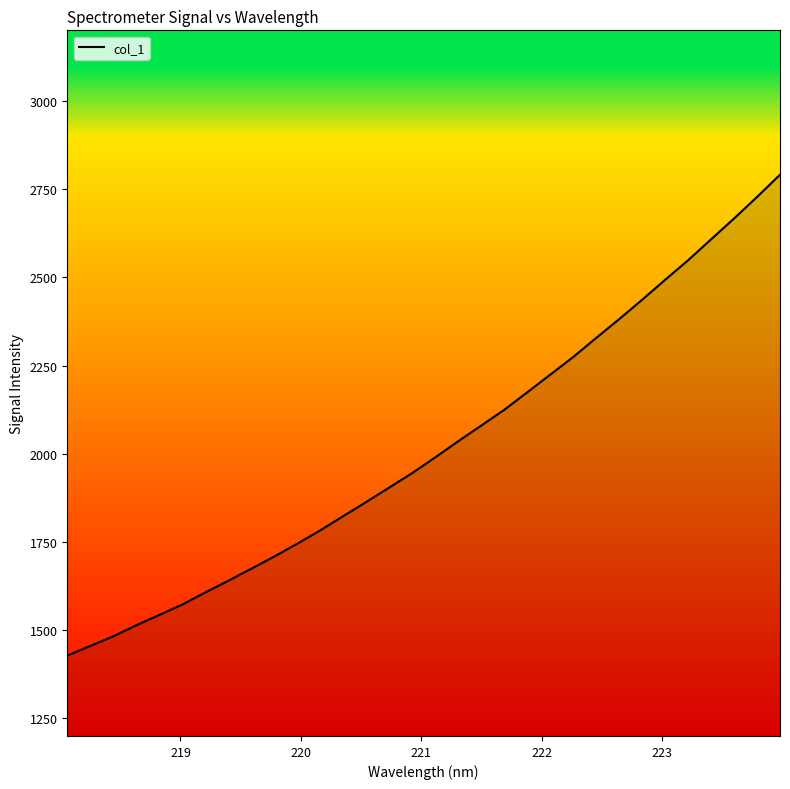

What is the maximum value shown in the chart?

2790.7